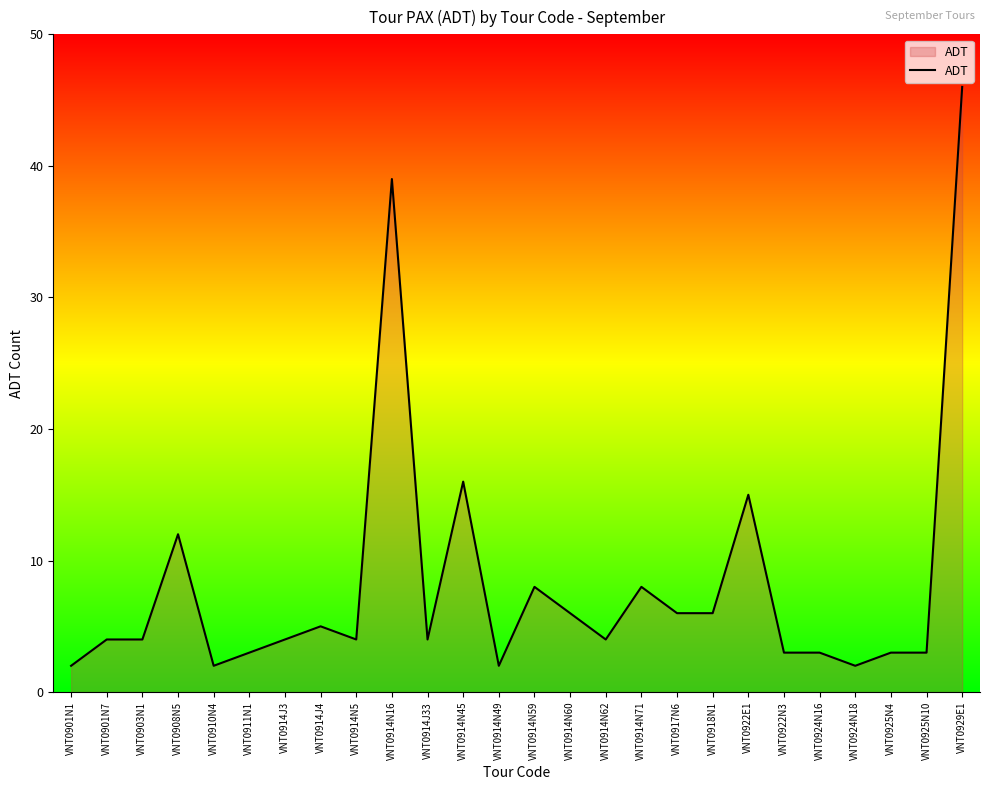

At which category does the chart reach its peak across all series?

VNT0929E1